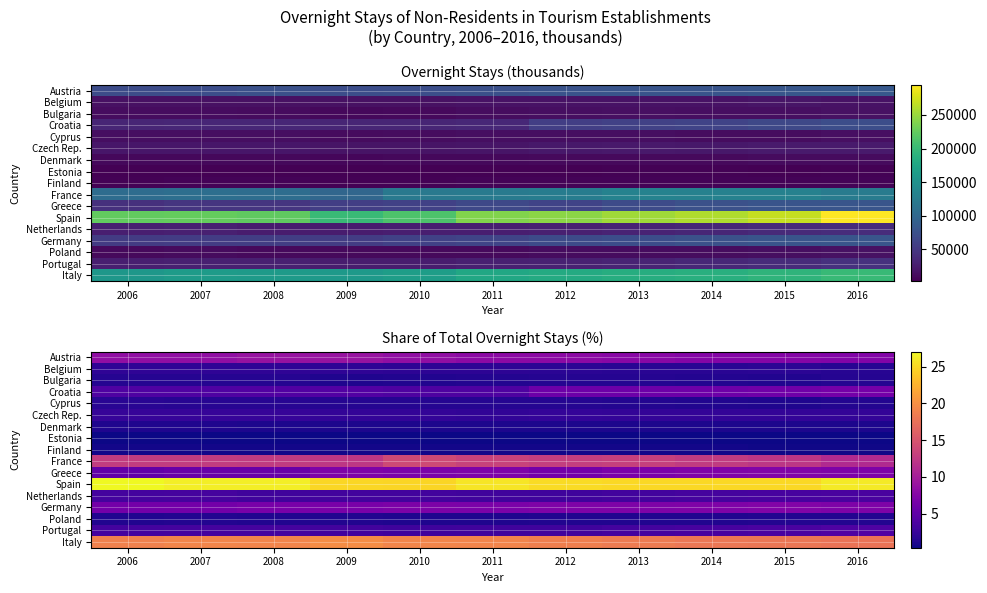

What is the approximate value of France at 2011?

13.3